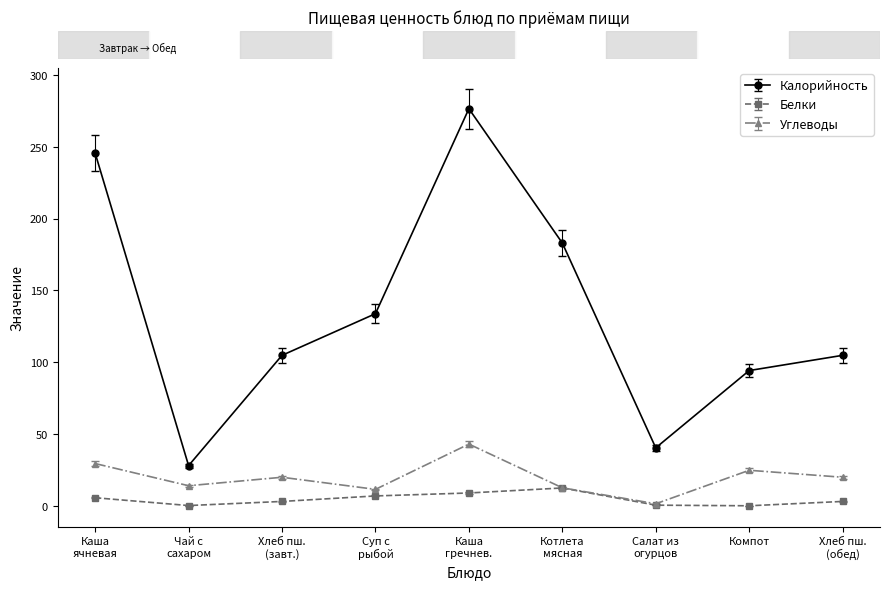

Rank the series by their maximum value, from highest to lowest.

Калорийность, Углеводы, Белки